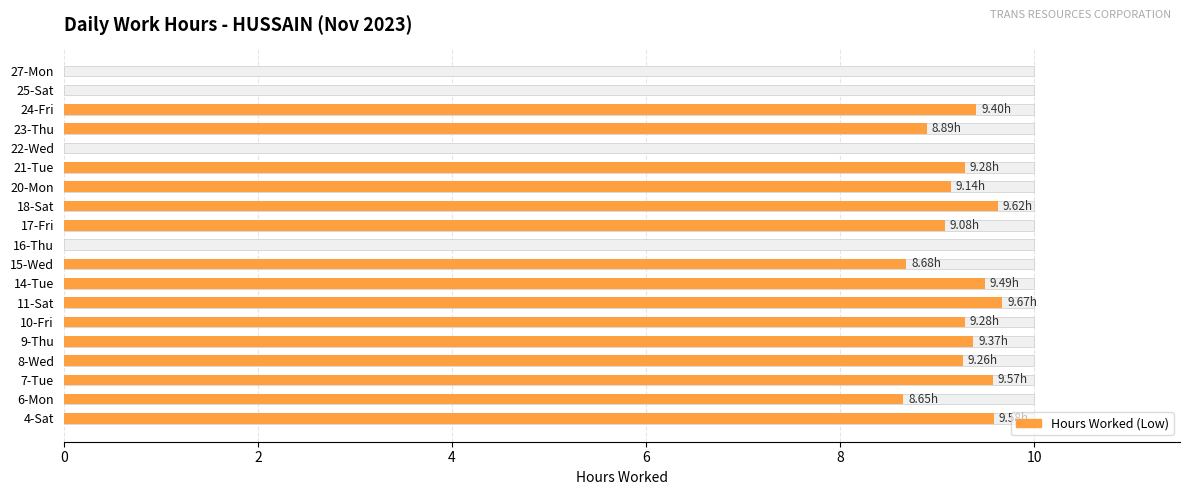

What is the greatest value displayed?

9.7